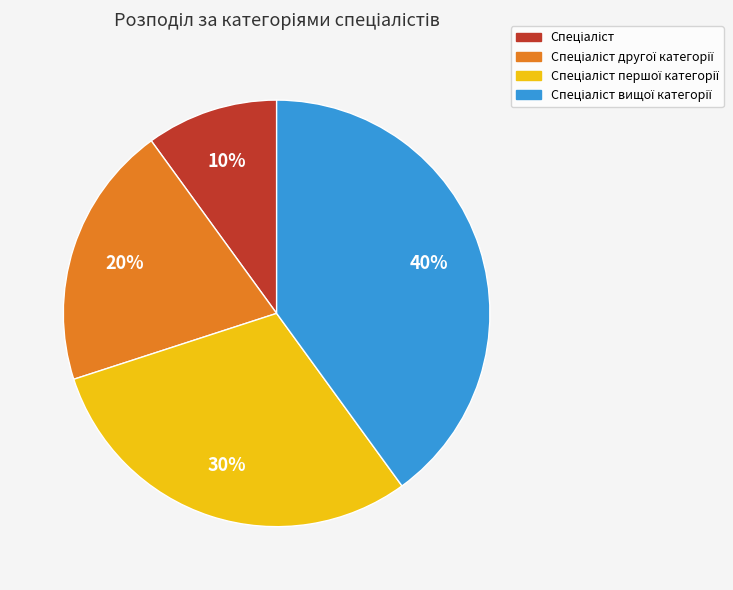

To the nearest percent, what is the average slice percentage?

25%